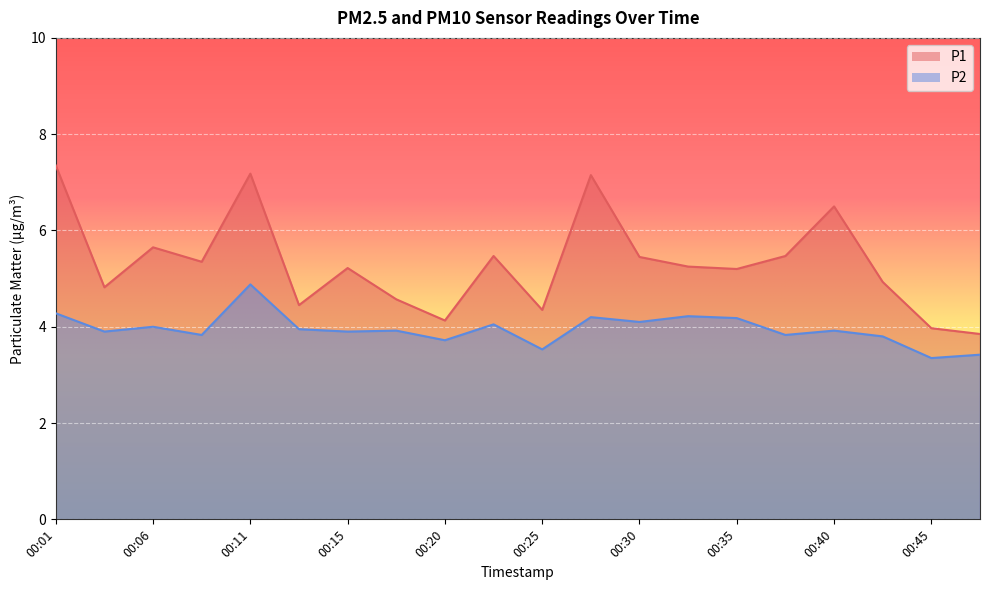

At which category does the chart reach its peak across all series?

00:01